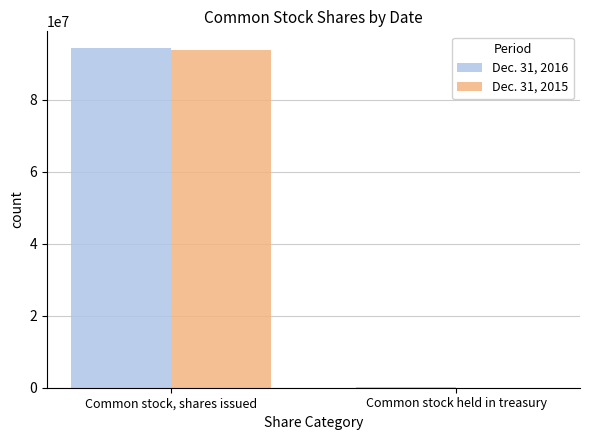

What is the maximum value shown in the chart?

94214295